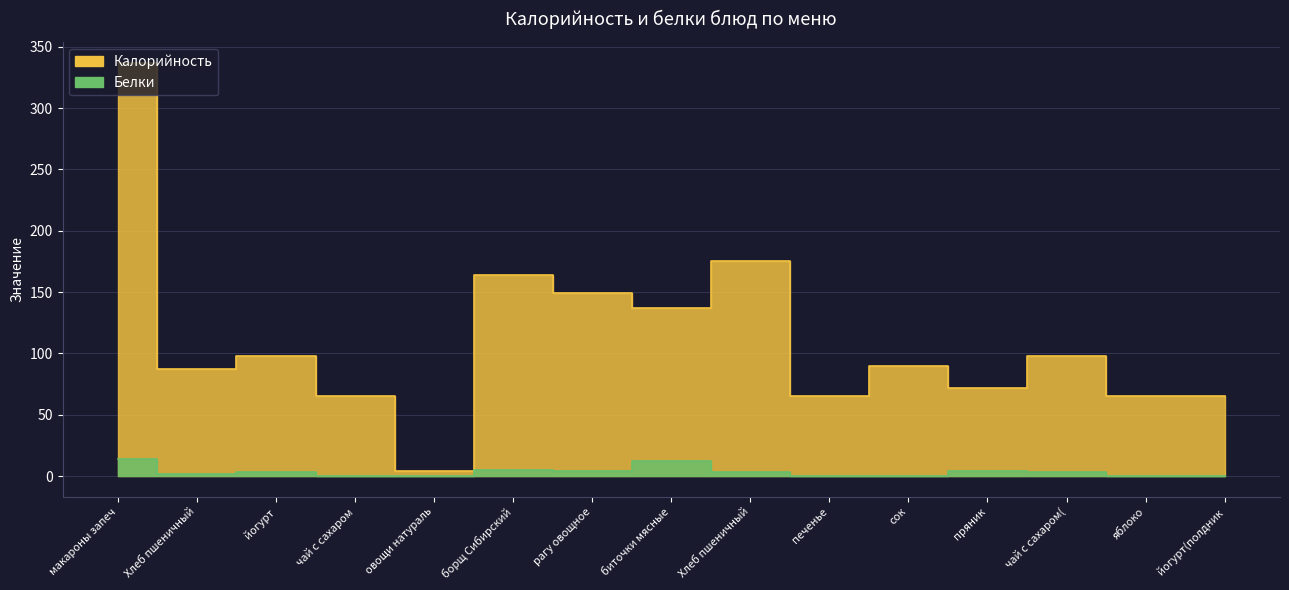

Rank the series at пряник from lowest to highest value.

Белки, Калорийность